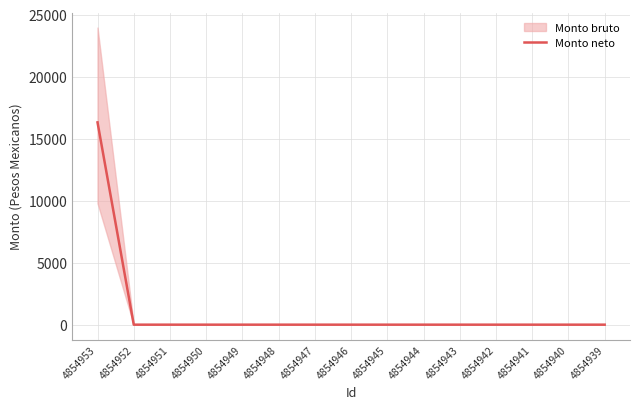

What is the highest value of the Monto neto series?

16306.0